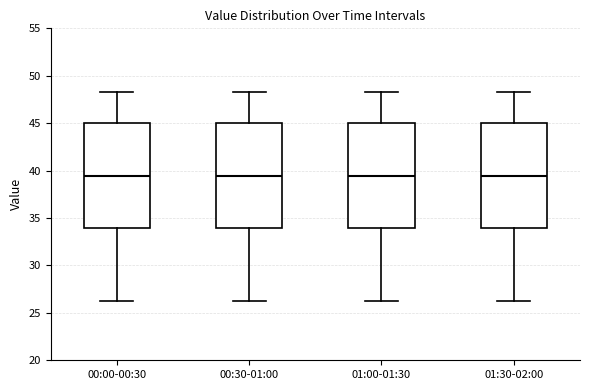

Where does the upper whisker of the box for 00:30-01:00 end on the y-axis? The values are not printed on the chart, so give them approximately, as read against the axis.

48.5